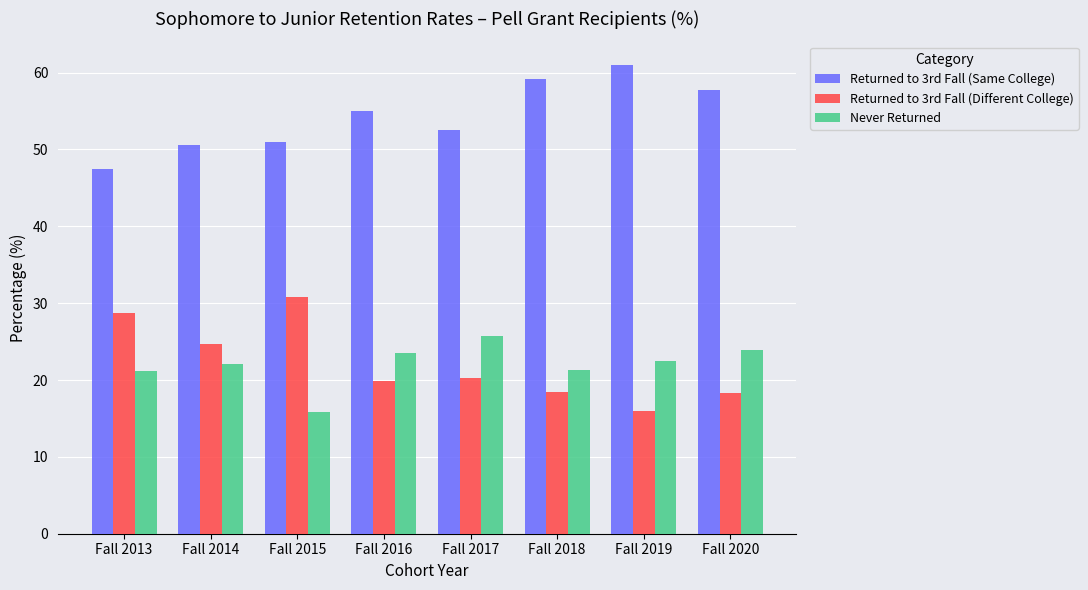

What is the smallest value displayed?

15.8